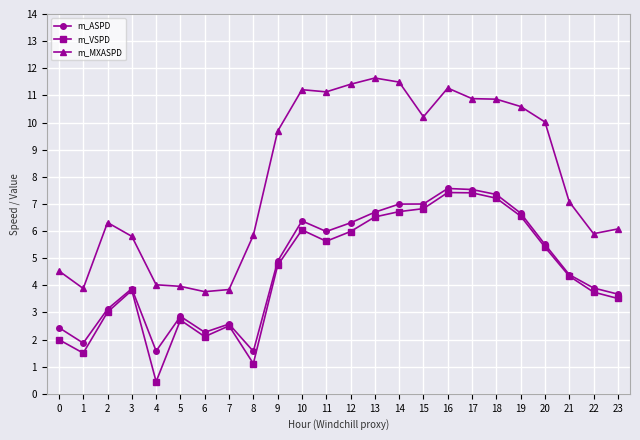

Does the chart have visible grid lines?

Yes